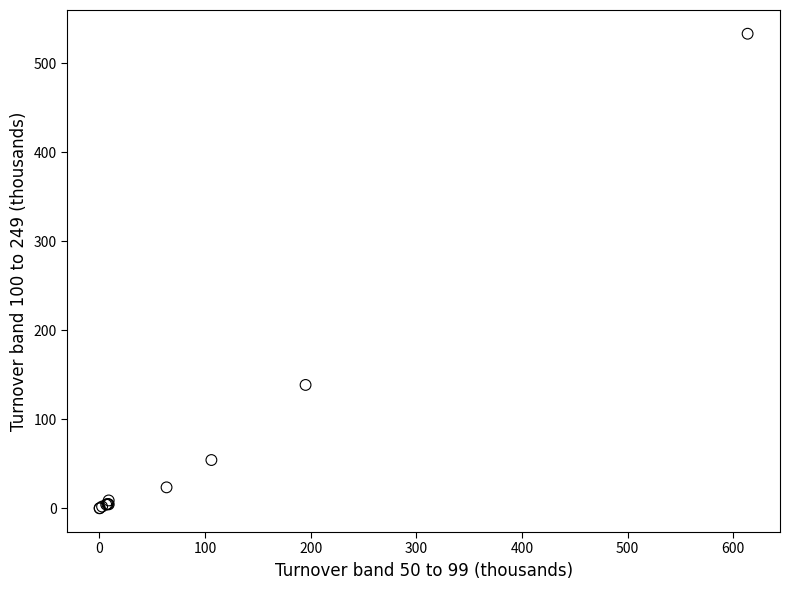

What Y value in the scatter plot is closest to 266?

138.7